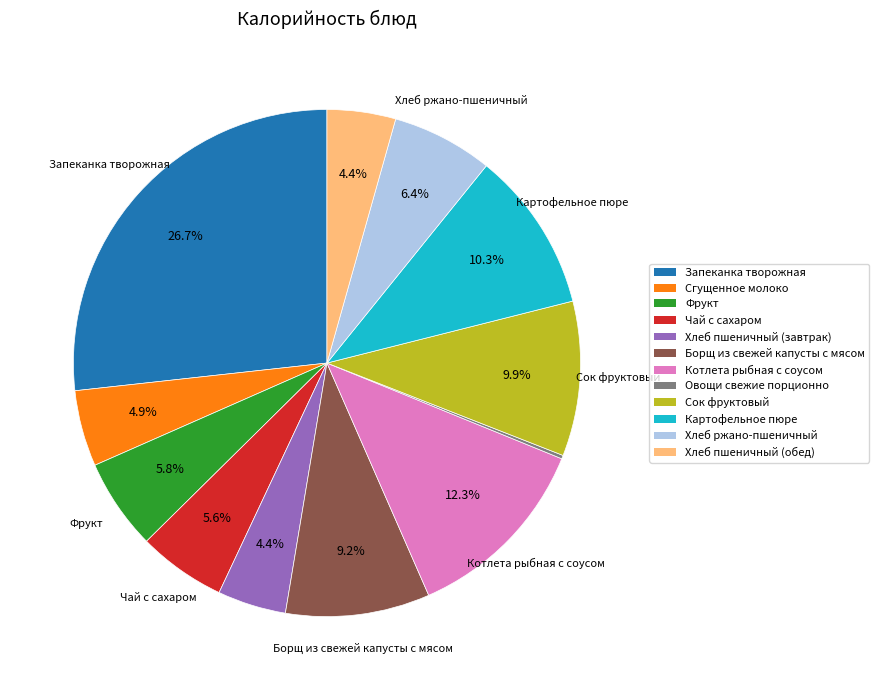

How much of the chart is everything except Фрукт?

94.2%